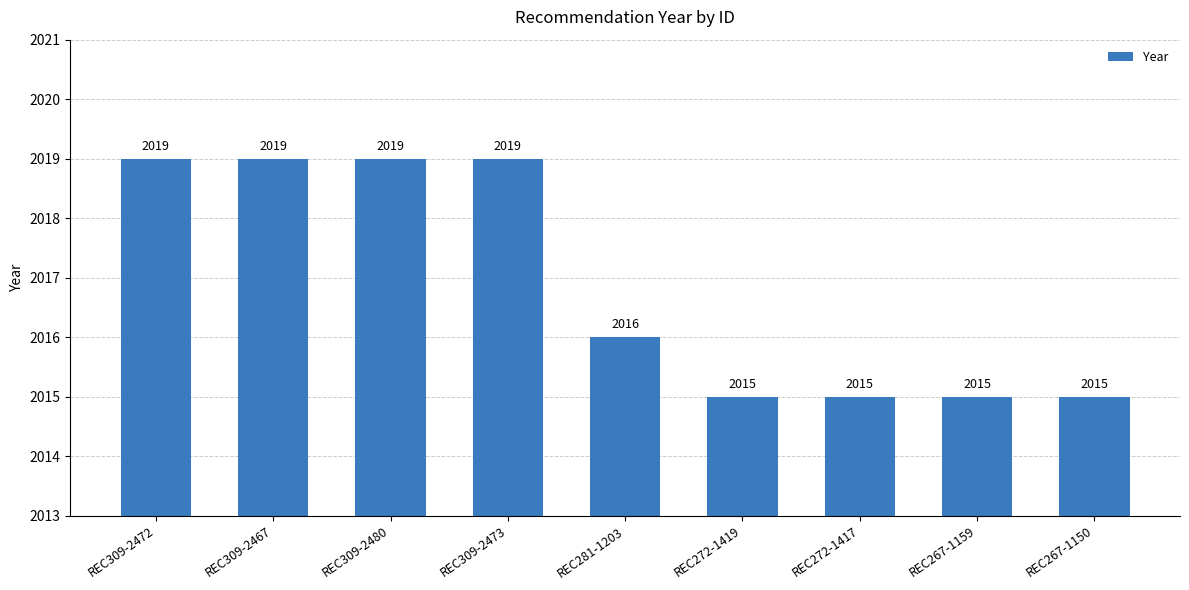

The chart shows a value of 1207 at REC272-1419. True or false?

False